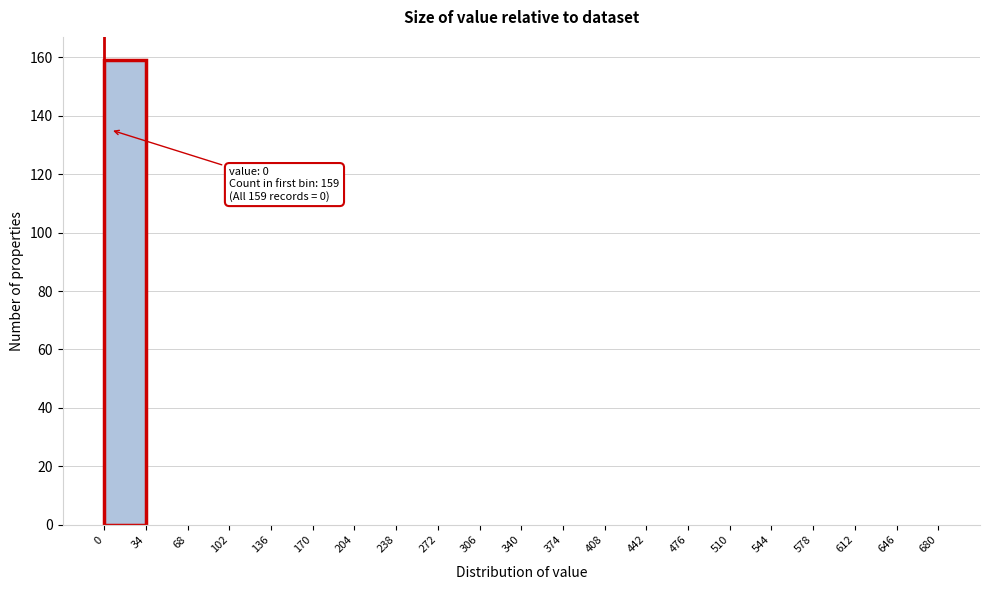

Over which range of the x-axis is the bar tallest?

0 to 34